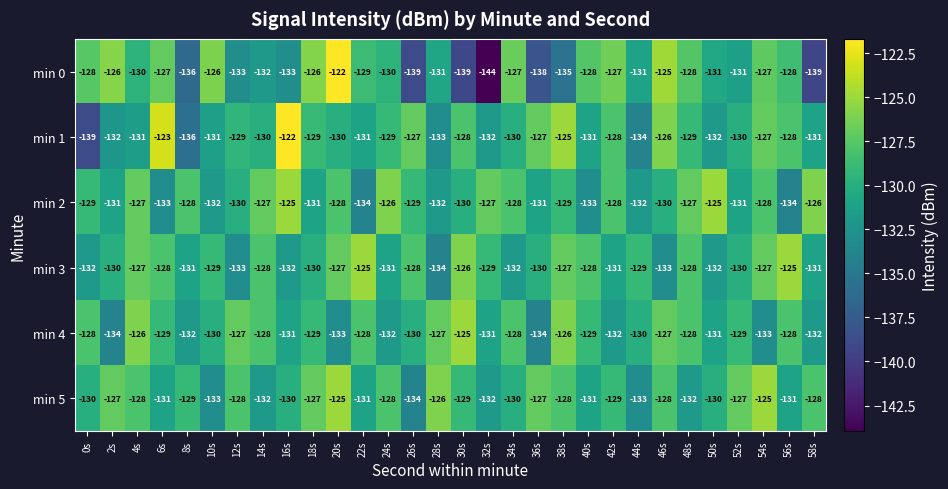

What is the difference between the maximum and minimum values in the min 3 series?

9